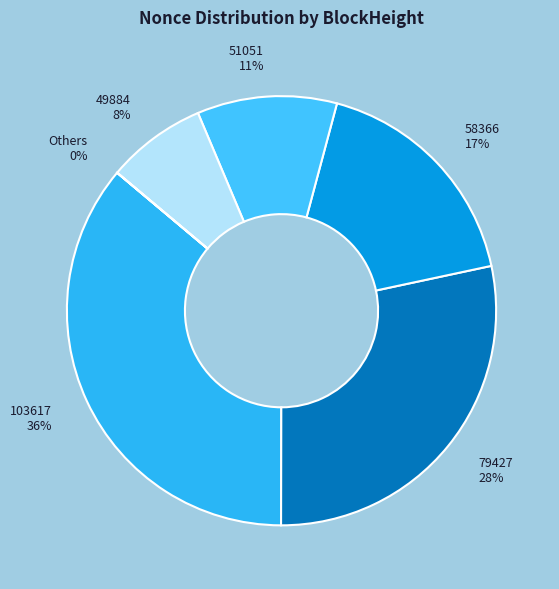

Is it true that 49884 is 15% of the pie?

False